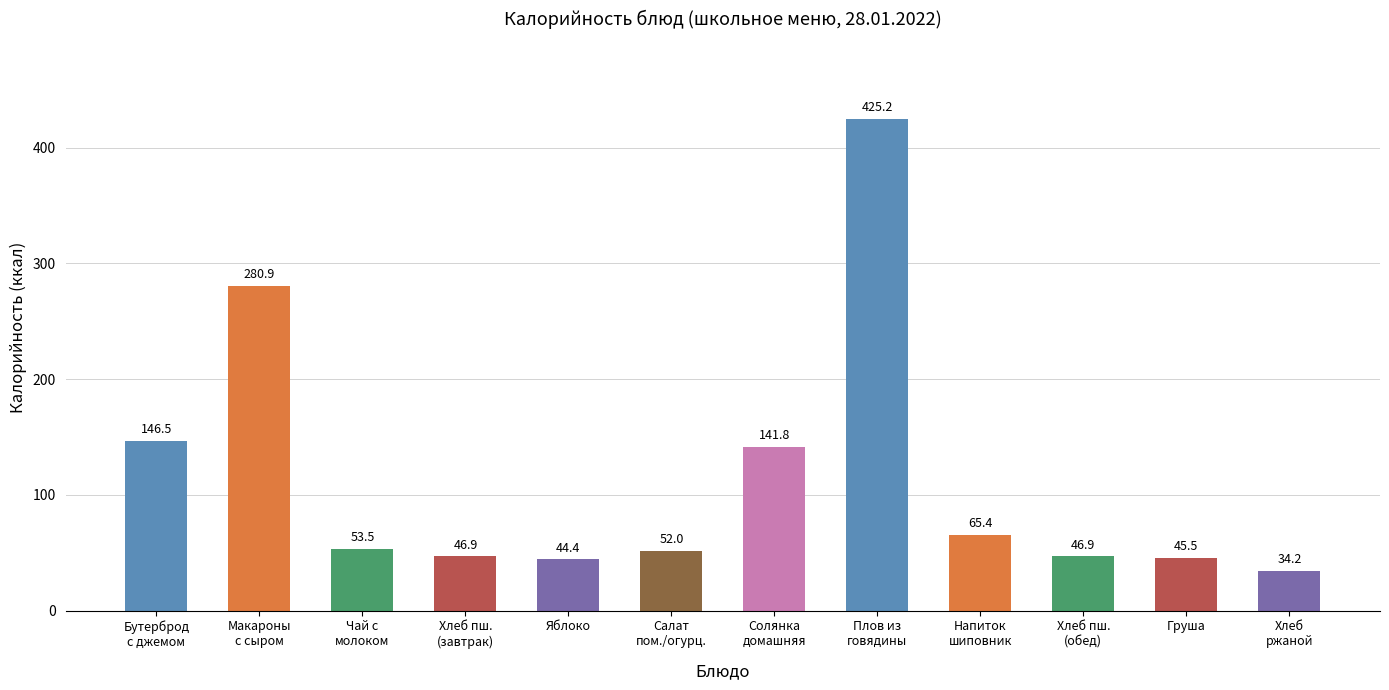

Reading right to left, extract all data points from this chart.

Хлеб
ржаной=34.2	Груша=45.5	Хлеб пш.
(обед)=46.9	Напиток
шиповник=65.4	Плов из
говядины=425.2	Солянка
домашняя=141.8	Салат
пом./огурц.=52.0	Яблоко=44.4	Хлеб пш.
(завтрак)=46.9	Чай с
молоком=53.5	Макароны
с сыром=280.9	Бутерброд
с джемом=146.5